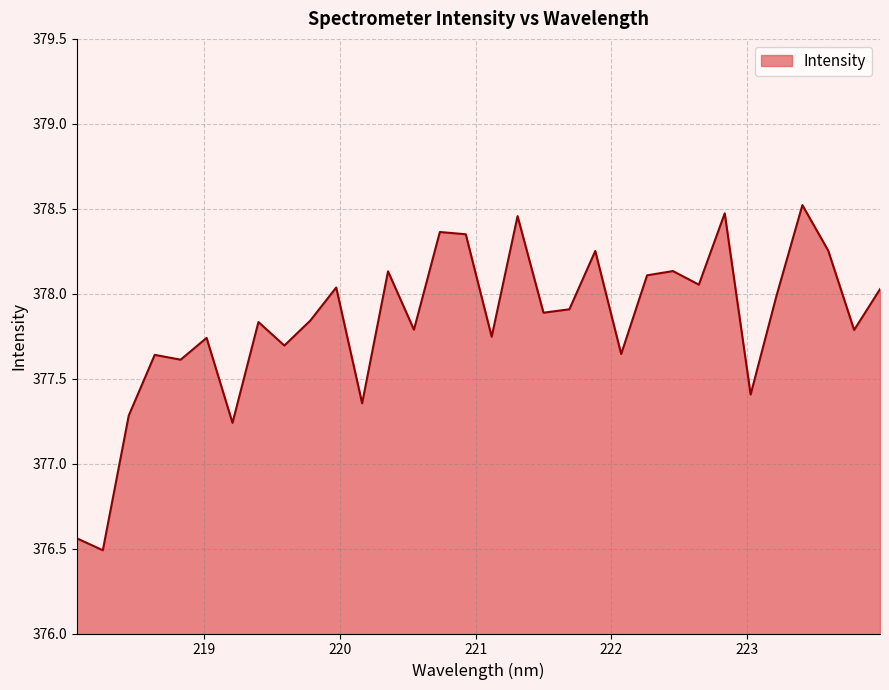

What is the smallest value displayed?

376.5